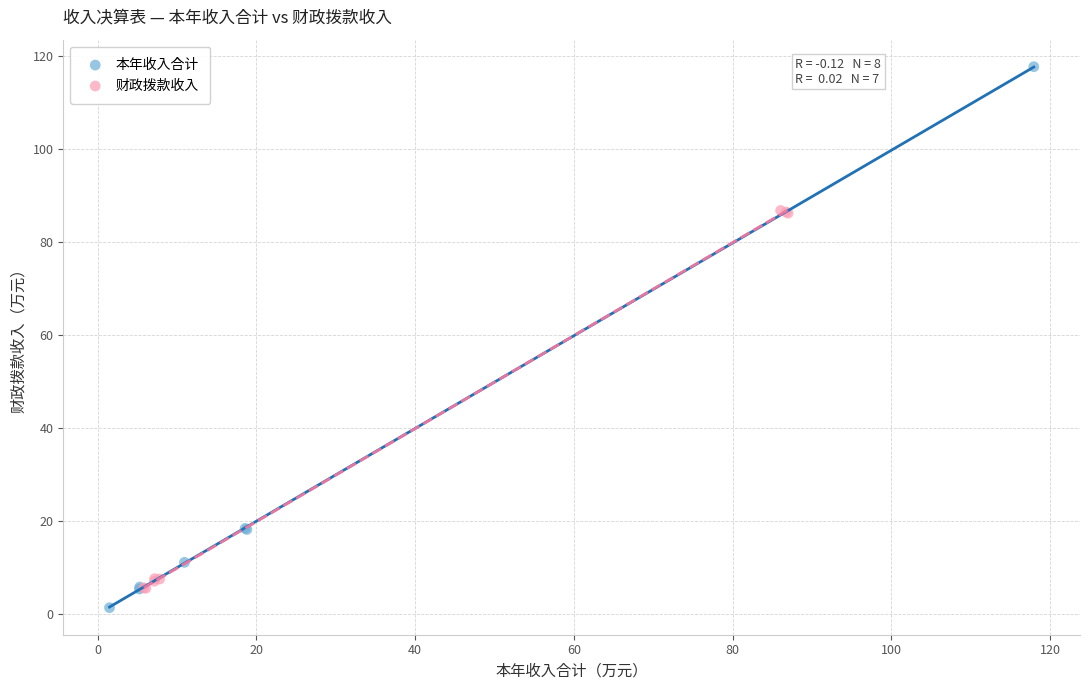

Which series reaches the maximum Y coordinate?

本年收入合计